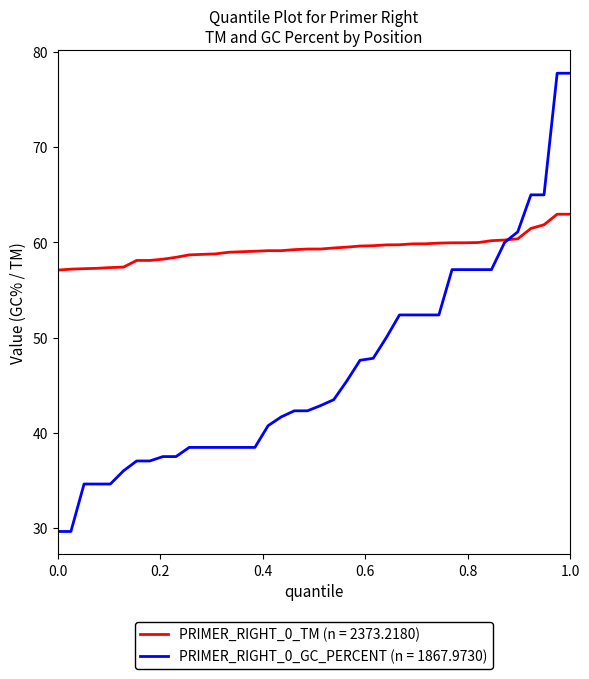

What are all the series names shown in the legend?

PRIMER_RIGHT_0_TM (n = 2373.2180), PRIMER_RIGHT_0_GC_PERCENT (n = 1867.9730)